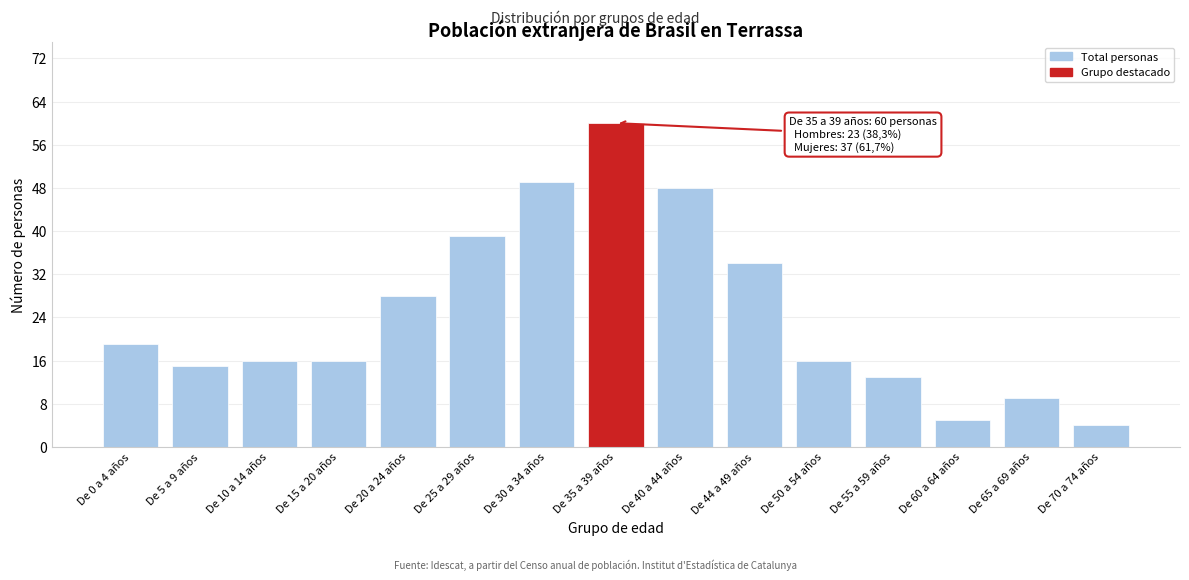

Reading right to left, transcribe all the data shown in this chart.

De 70 a 74 años=4	De 65 a 69 años=9	De 60 a 64 años=5	De 55 a 59 años=13	De 50 a 54 años=16	De 44 a 49 años=34	De 40 a 44 años=48	De 35 a 39 años=60	De 30 a 34 años=49	De 25 a 29 años=39	De 20 a 24 años=28	De 15 a 20 años=16	De 10 a 14 años=16	De 5 a 9 años=15	De 0 a 4 años=19